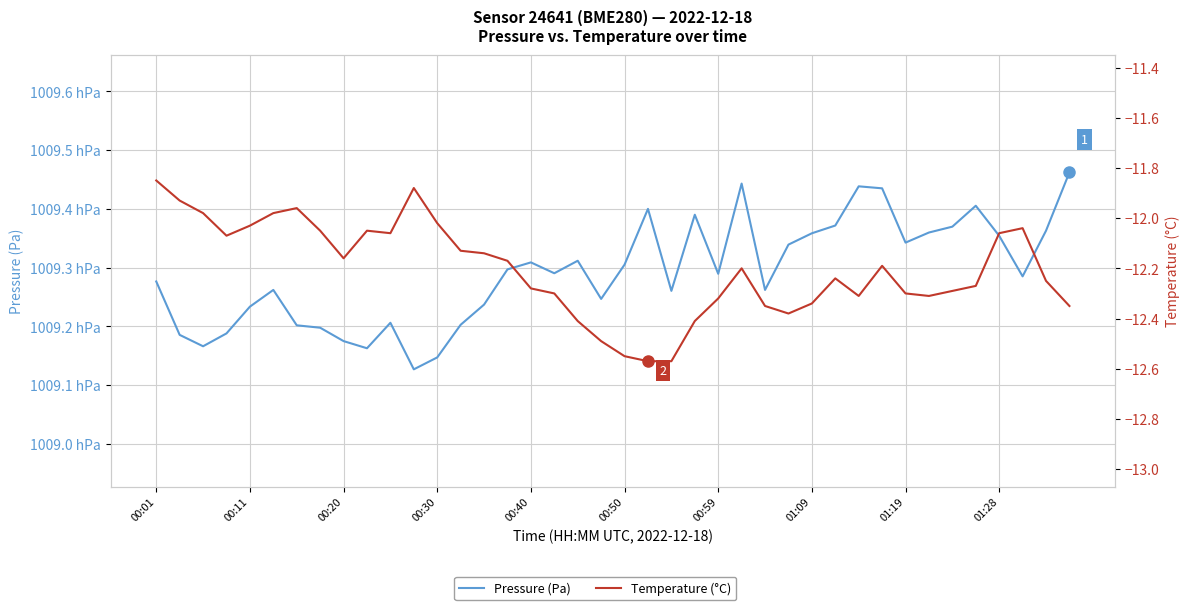

True or false: Pressure (Pa) has a value of 100933.9 at 27.

True